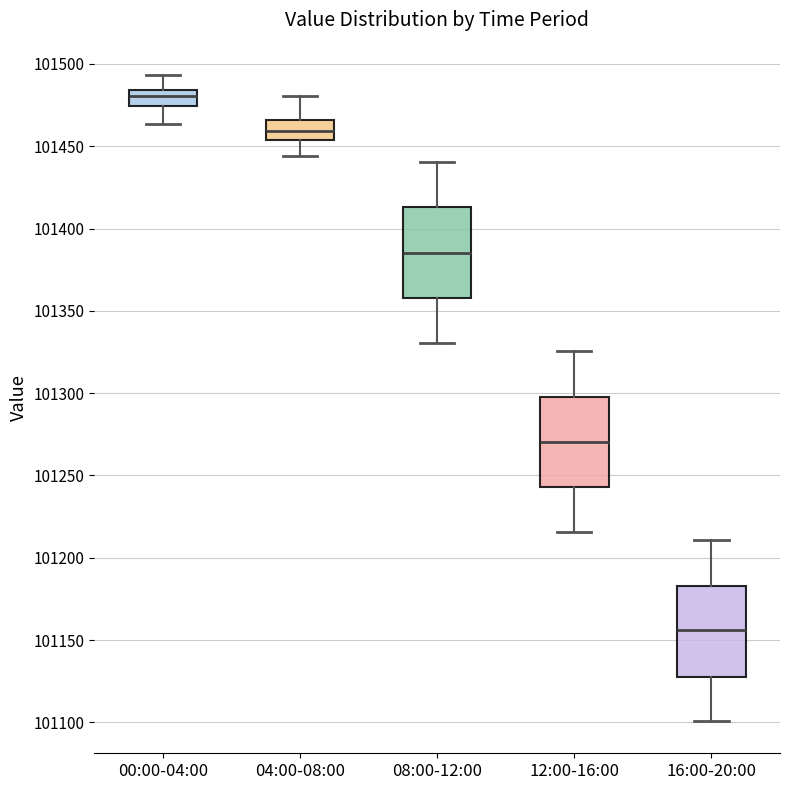

Reading left to right, read every box against the y-axis: the position of its median line, the range the box covers, and the ends of its whiskers. The values are not printed on the chart, so give them approximately, as read against the axis.

00:00-04:00: median 101480, box 101475 to 101485, whiskers 101465 to 101495
04:00-08:00: median 101460, box 101455 to 101465, whiskers 101445 to 101480
08:00-12:00: median 101385, box 101360 to 101415, whiskers 101330 to 101440
12:00-16:00: median 101270, box 101245 to 101300, whiskers 101215 to 101325
16:00-20:00: median 101155, box 101130 to 101185, whiskers 101100 to 101210